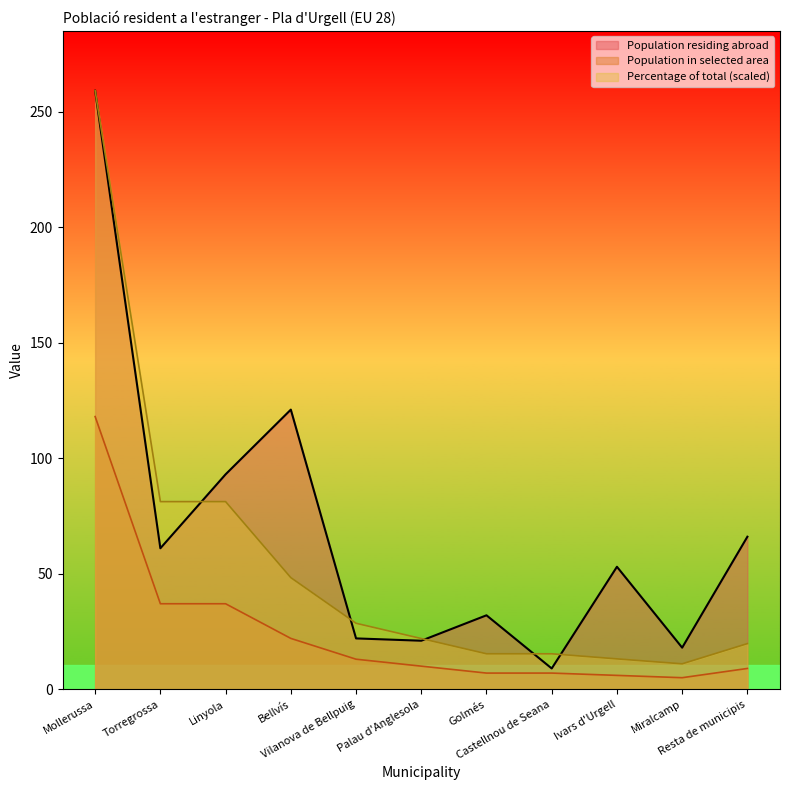

In Percentage of total (%), how many points are lower than both neighbors (excluding endpoints)?

1